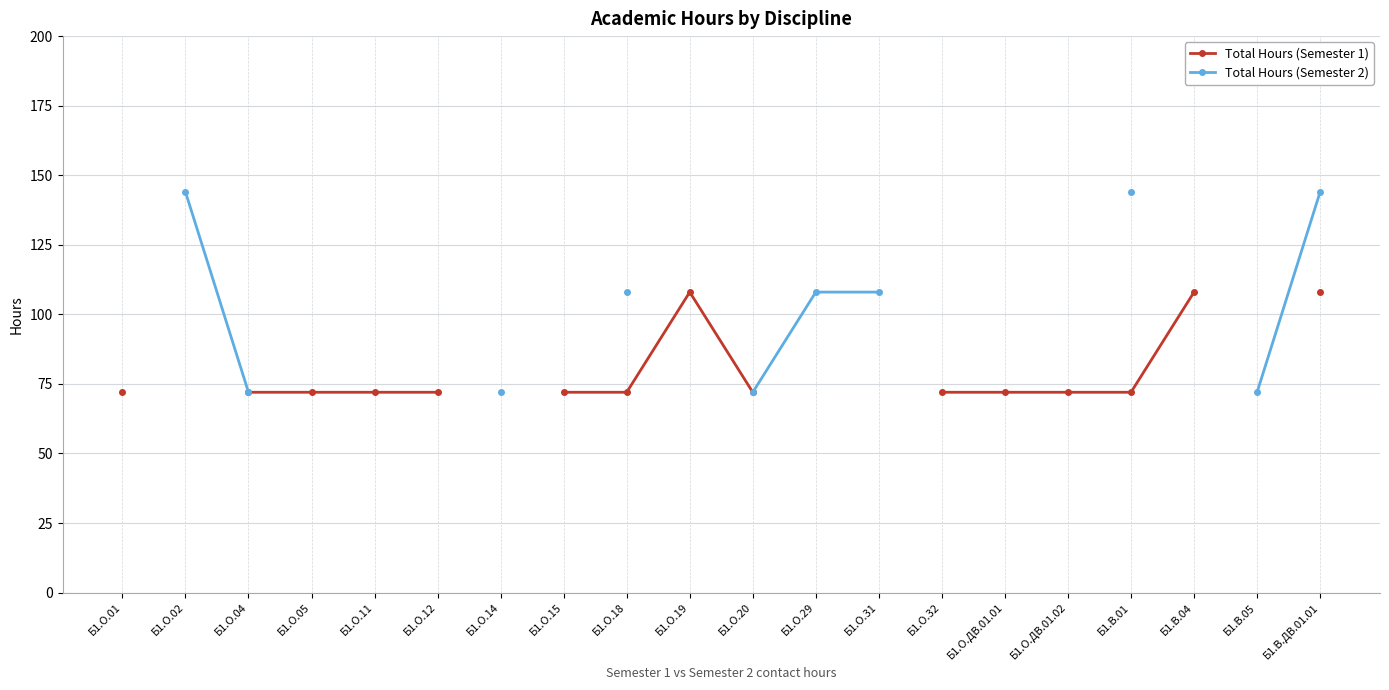

True or false: Total Hours (Semester 1) has a value of 113.9 at Б1.О.20.

False